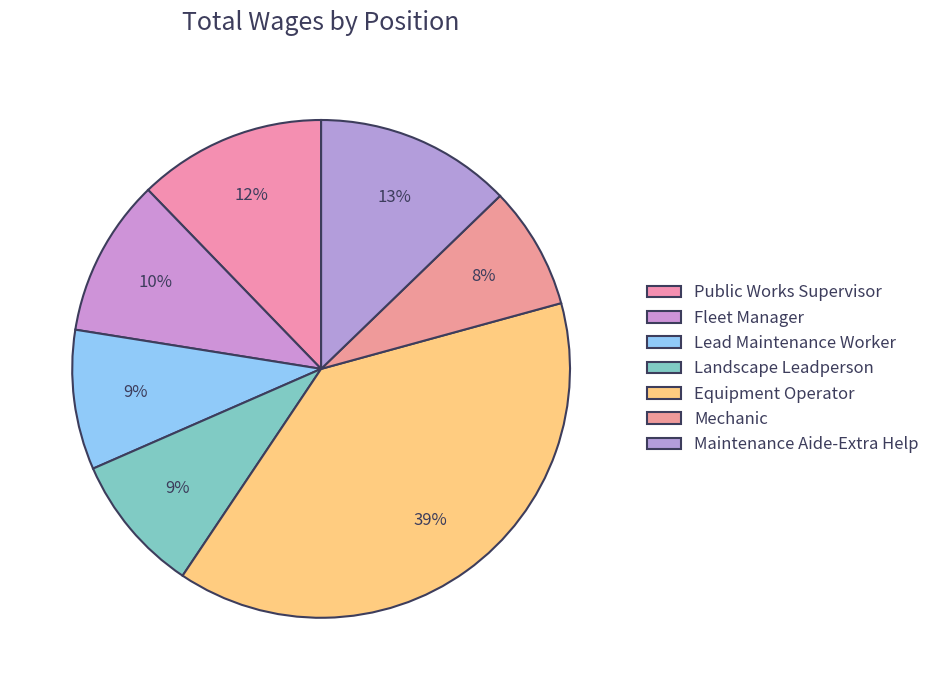

To the nearest percent, what percentage of the pie is Public Works Supervisor?

12%